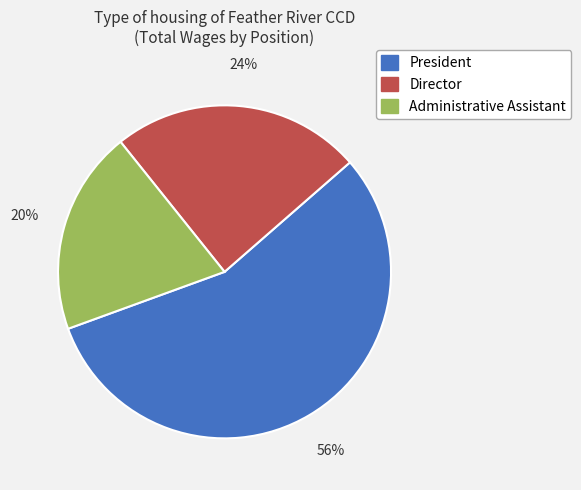

To the nearest percent, what percentage of the pie is President?

56%